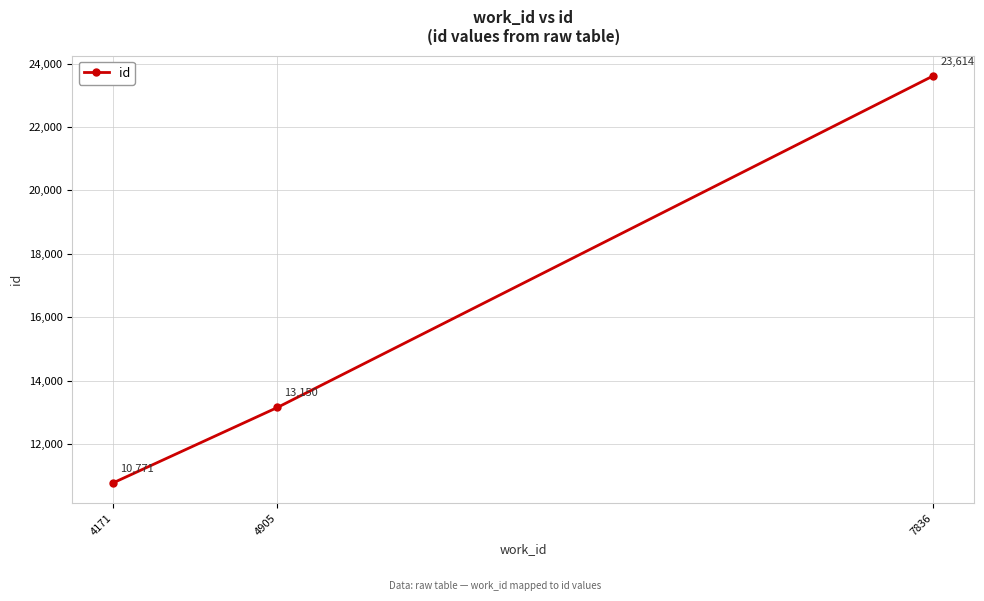

Which has a higher value, 4905 or 4171?

4905